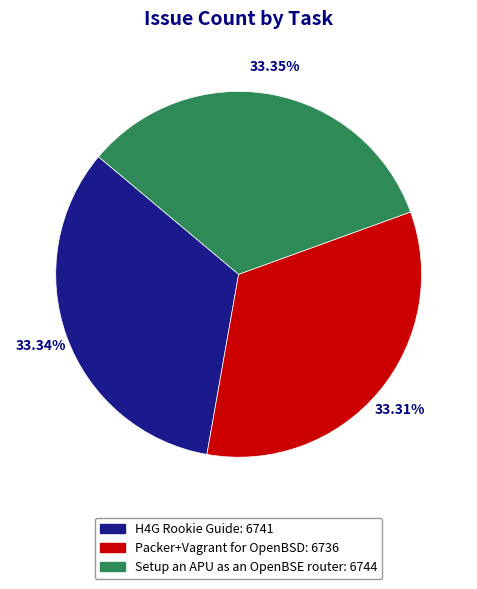

Is it true that H4G Rookie Guide is 33% of the pie?

True